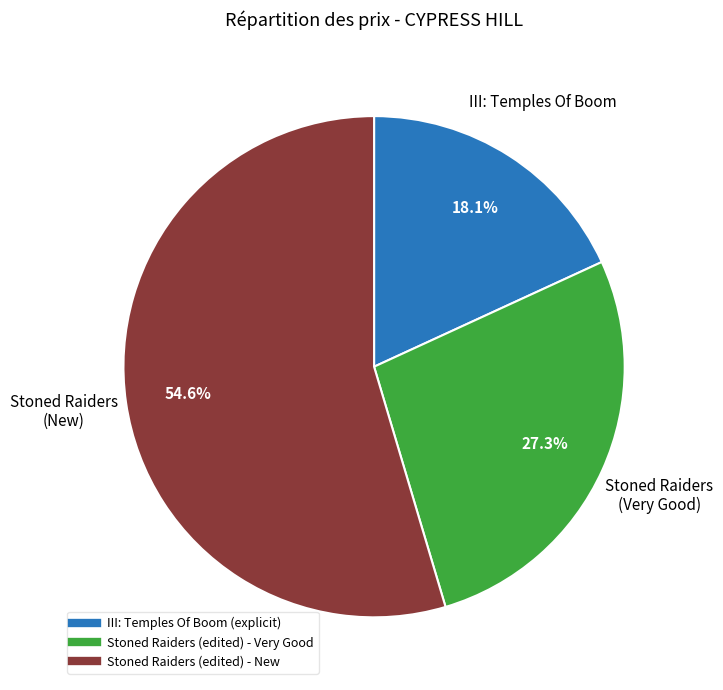

Which has a higher value, Stoned Raiders (edited) - New or III: Temples Of Boom (explicit)?

Stoned Raiders (edited) - New